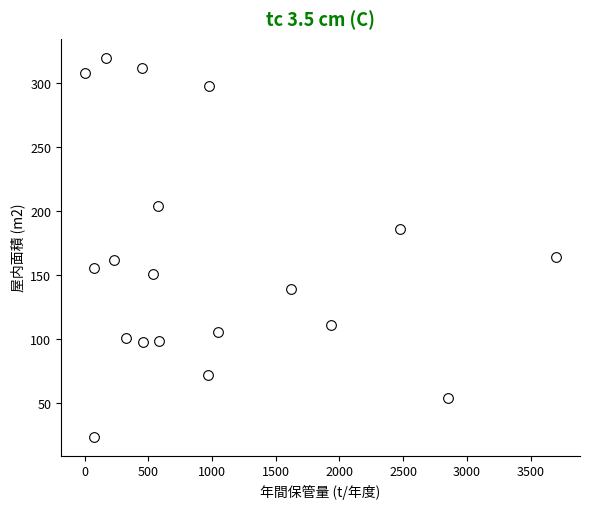

What is the range of X values (max minus min)?

3703